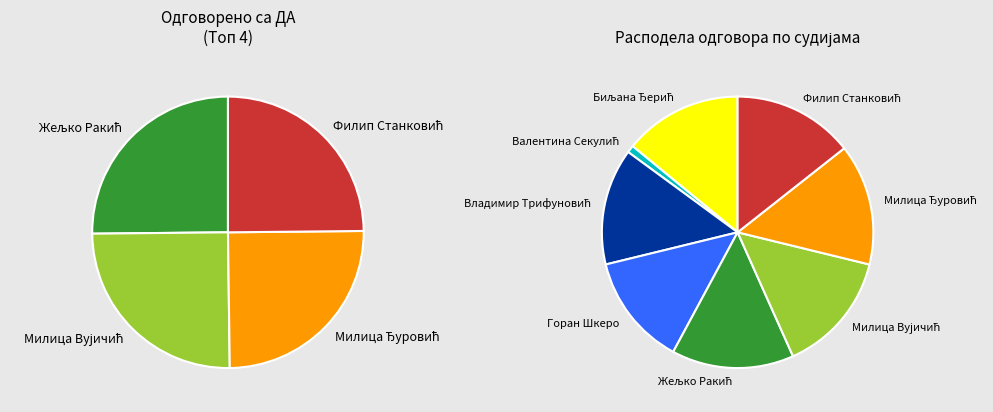

Is Далибор Лазић the majority of the pie?

No